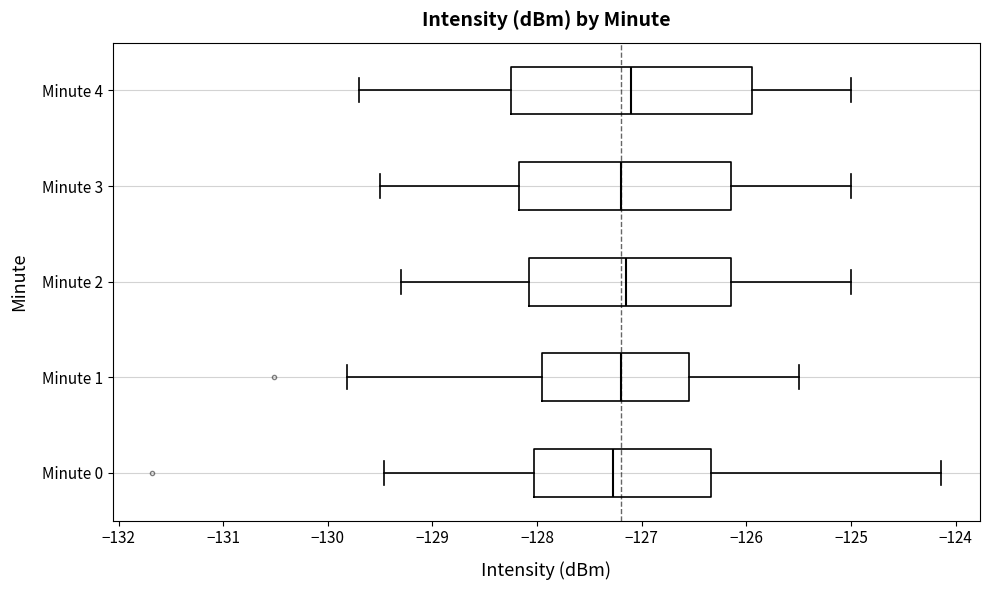

Reading bottom to top, read every box against the x-axis: the position of its median line, the range the box covers, and the ends of its whiskers. The values are not printed on the chart, so give them approximately, as read against the axis.

Minute 0: median -127.3, box -128.0 to -126.3, whiskers -129.5 to -124.1
Minute 1: median -127.2, box -127.9 to -126.5, whiskers -129.8 to -125.5
Minute 2: median -127.1, box -128.1 to -126.1, whiskers -129.3 to -125.0
Minute 3: median -127.2, box -128.2 to -126.1, whiskers -129.5 to -125.0
Minute 4: median -127.1, box -128.2 to -125.9, whiskers -129.7 to -125.0